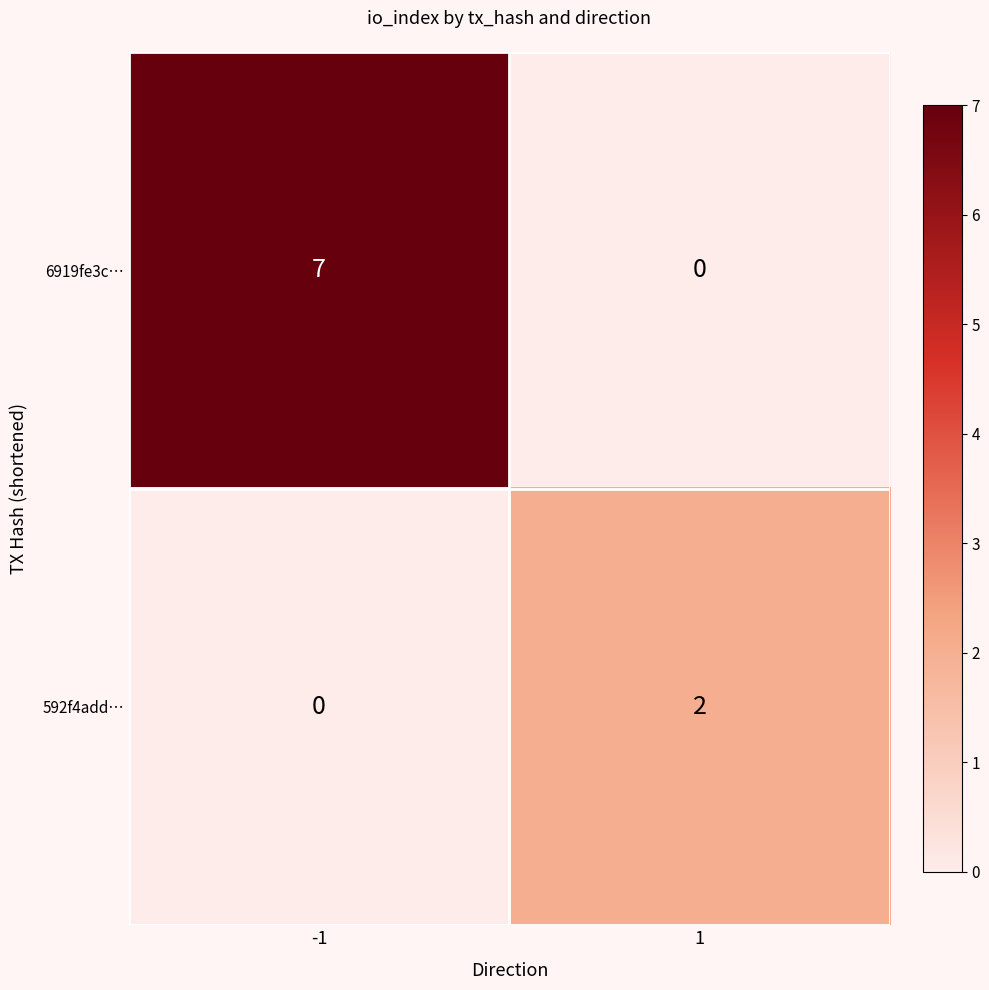

How many data points does each series have?

2